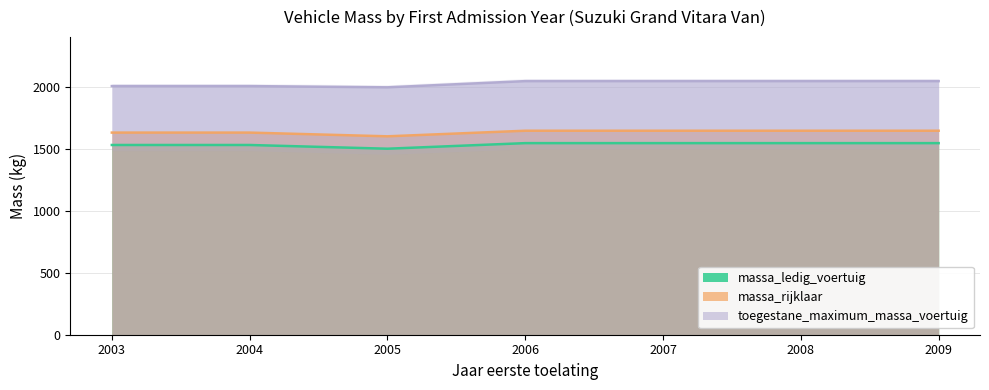

What is the minimum value shown in the chart?

1500